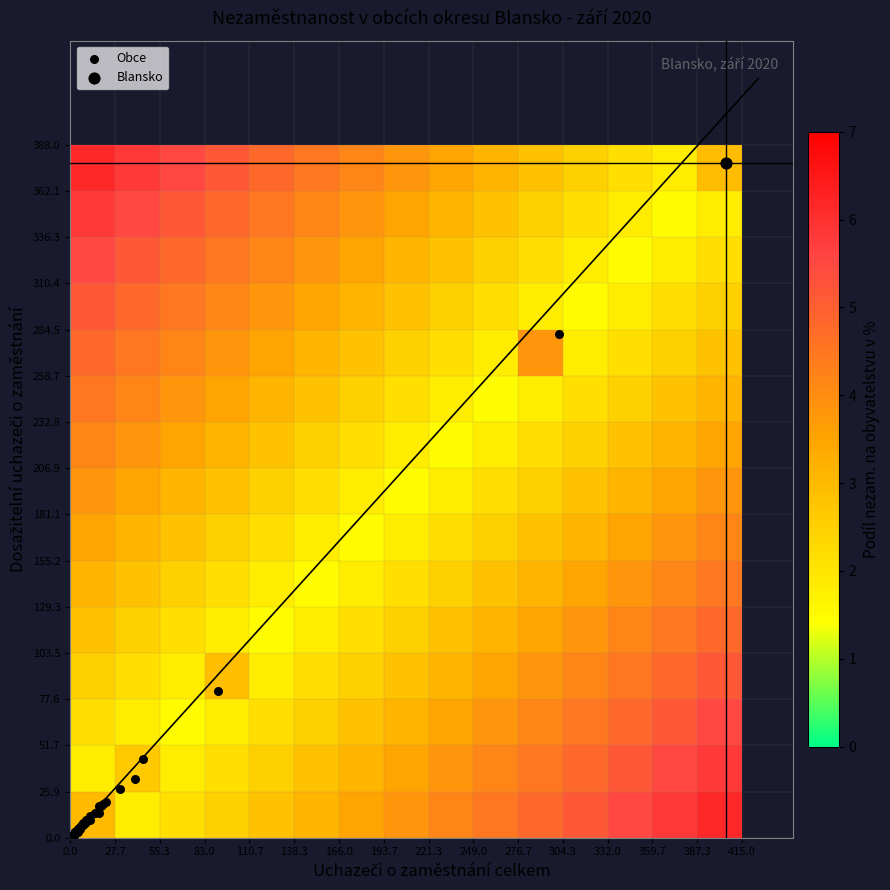

Reading left to right, list all the values displayed in this chart.

uchazeči_celkem: 91.0	5.0	19.0	405.0	9.0	20.0	302.0	6.0	7.0	8.0	2.0	18.0	6.0	40.0	9.0	5.0	2.0	31.0	15.0	8.0	3.0	2.0	6.0	3.0	3.0	12.0	45.0	3.0	18.0	10.0	22.0	3.0	2.0	2.0	9.0	5.0	12.0	7.0
dosažitelní: 82.0	5.0	18.0	378.0	9.0	19.0	282.0	5.0	7.0	8.0	1.0	14.0	6.0	33.0	8.0	5.0	2.0	27.0	14.0	7.0	3.0	2.0	6.0	3.0	3.0	12.0	44.0	3.0	18.0	10.0	20.0	3.0	2.0	2.0	8.0	3.0	10.0	7.0
podíl: 2.9	3.3	4.4	3.0	3.4	2.2	3.8	2.2	2.7	2.2	0.7	2.7	5.5	2.5	3.4	3.4	2.4	3.0	1.7	2.7	4.2	2.1	3.3	3.3	2.3	4.5	2.5	2.7	3.2	4.3	3.5	4.3	0.7	2.0	2.6	2.1	2.0	6.5